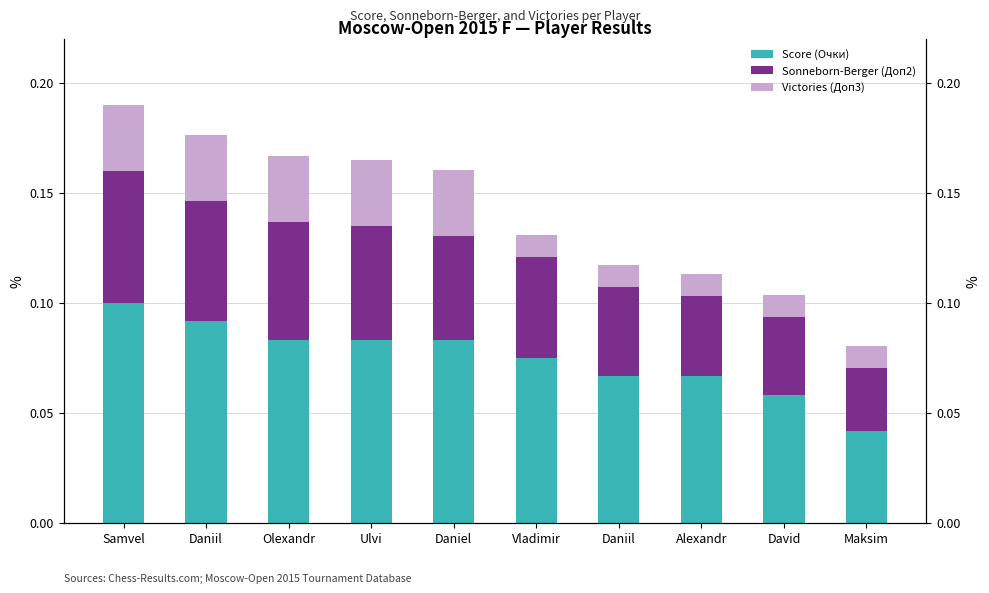

What is the label of the 8th bar from the left?

Alexandr